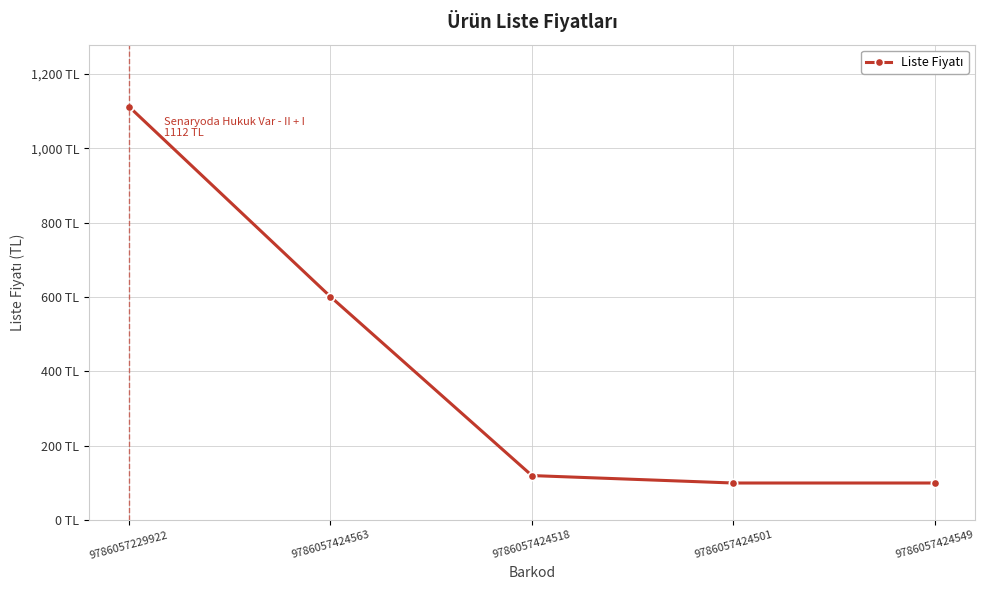

Does the chart have visible grid lines?

Yes